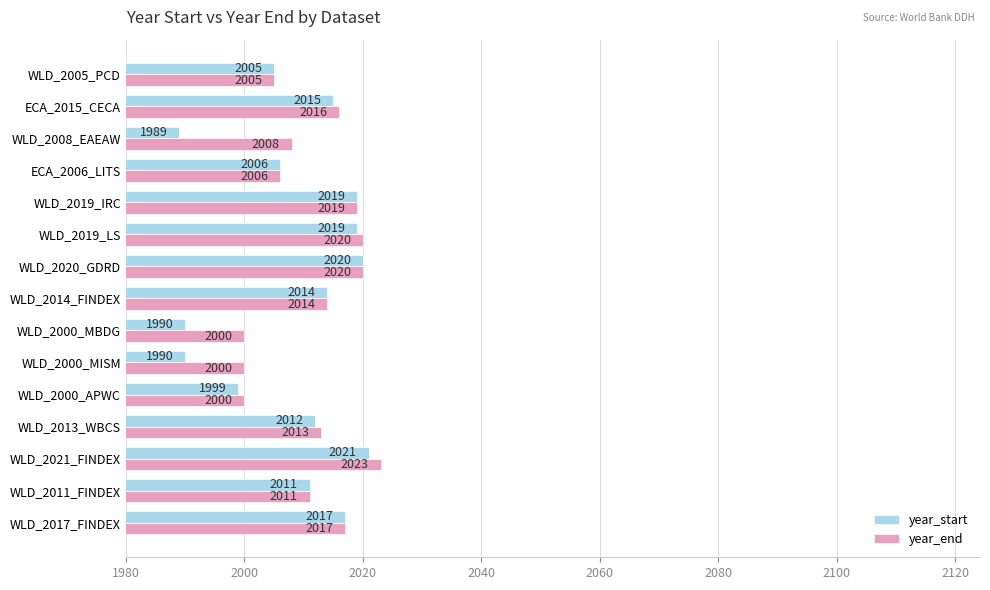

What is the difference between the maximum and minimum values in the year_end series?

23